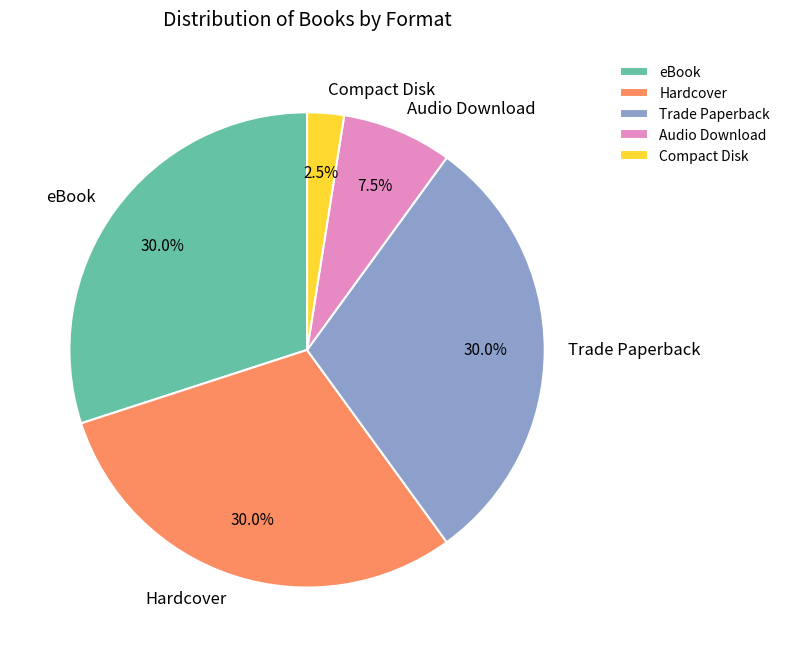

What portion of the pie excludes eBook?

70.0%